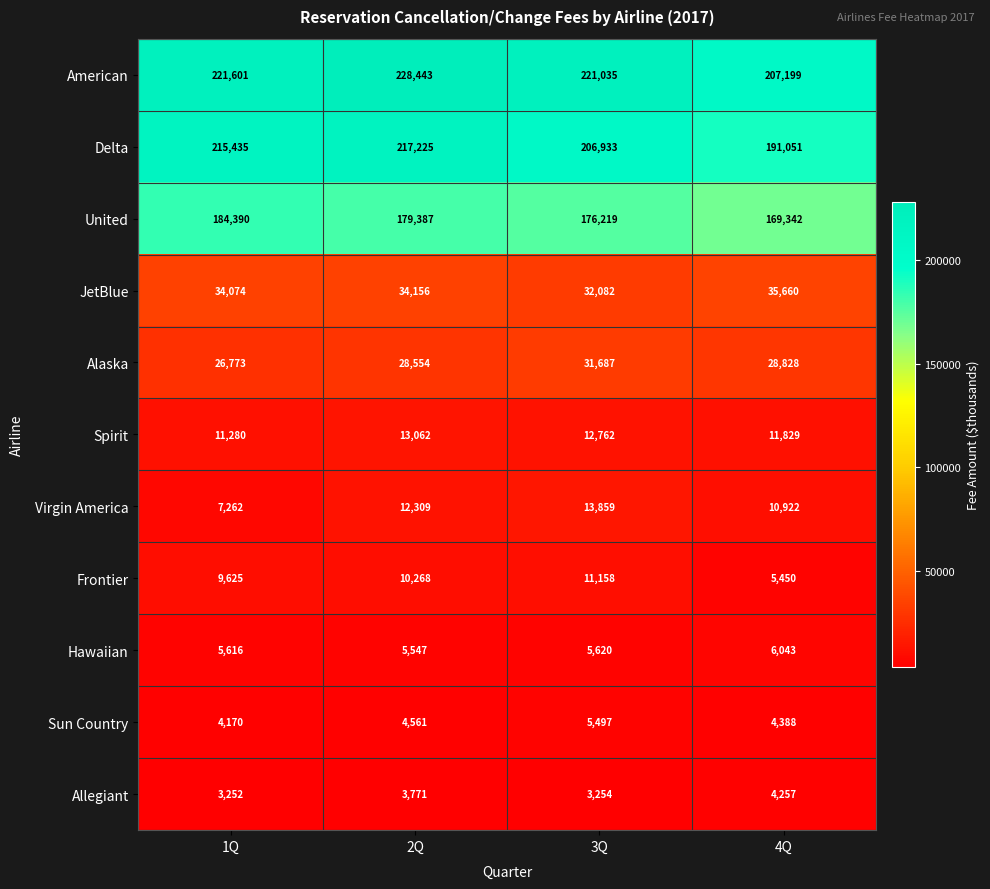

What is the average value of the American series?

219570